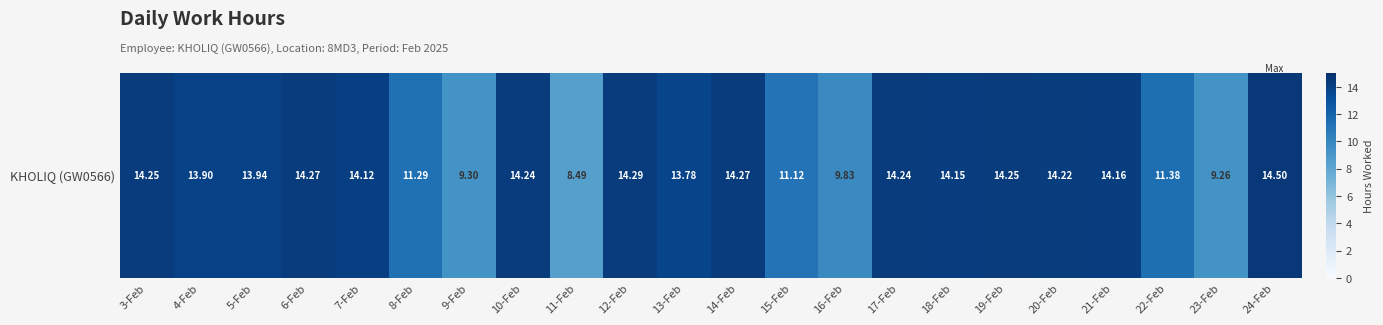

List the labels in order of value, largest first.

24-Feb, 12-Feb, 6-Feb, 14-Feb, 3-Feb, 19-Feb, 10-Feb, 17-Feb, 20-Feb, 21-Feb, 18-Feb, 7-Feb, 5-Feb, 4-Feb, 13-Feb, 22-Feb, 8-Feb, 15-Feb, 16-Feb, 9-Feb, 23-Feb, 11-Feb